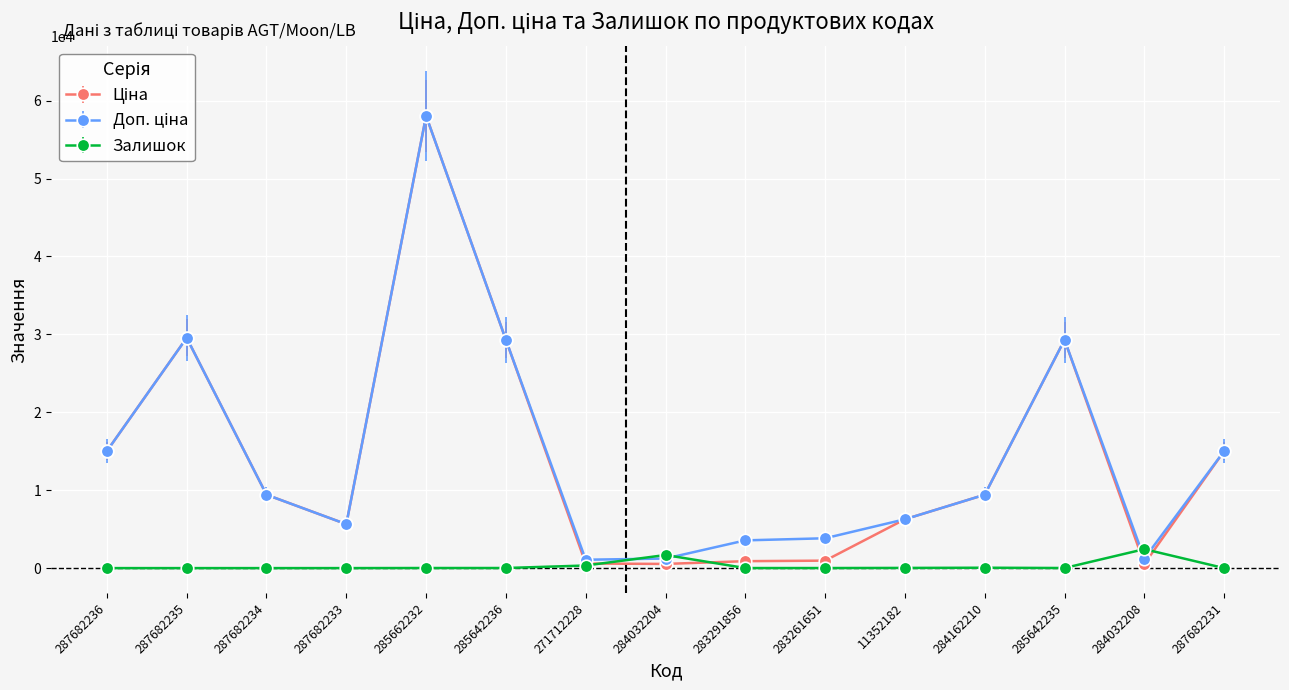

Which category has the highest value across all series?

285662232